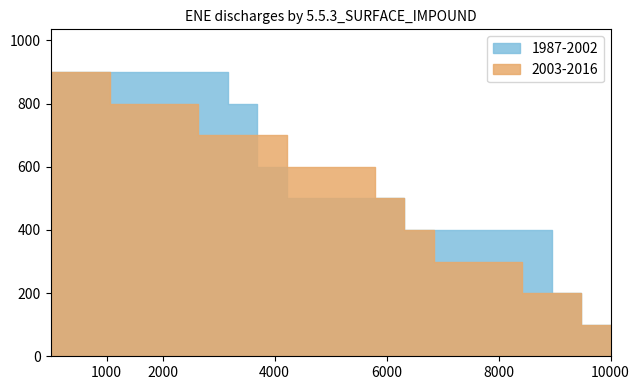

Where is the first local minimum for 1987-2002?

4